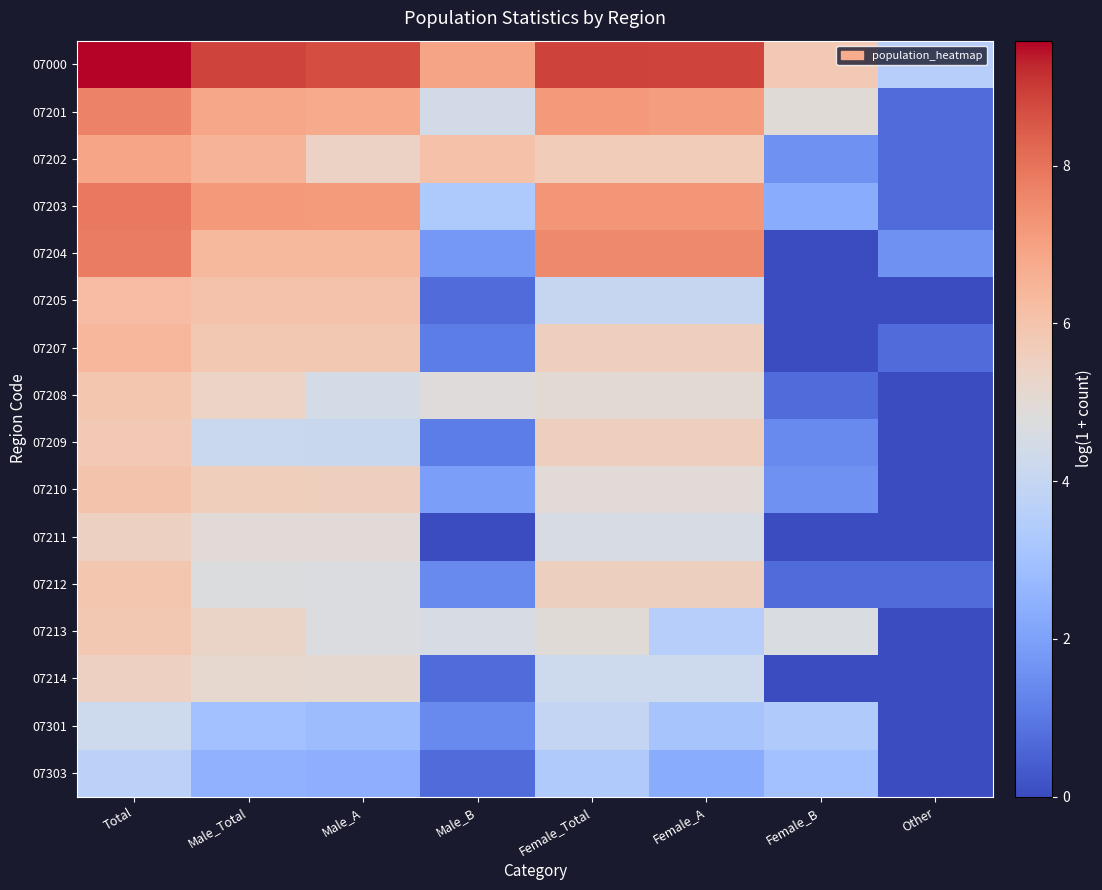

Between Female_Total and Male_A, which is larger?

Female_Total